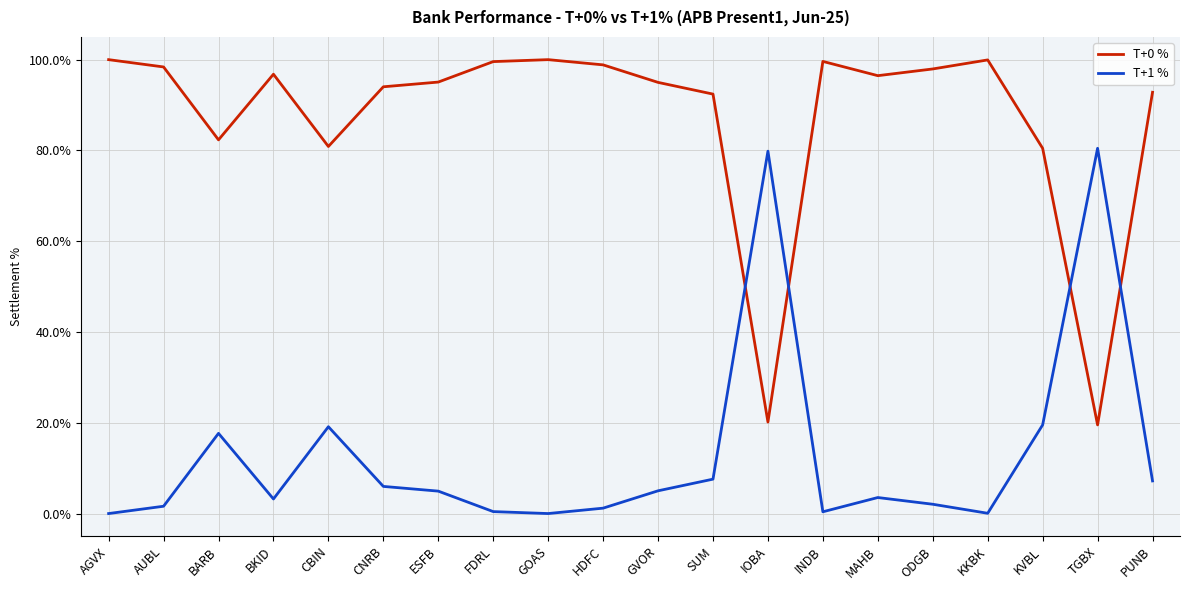

What is the difference between the highest and lowest values at PUNB?

85.6